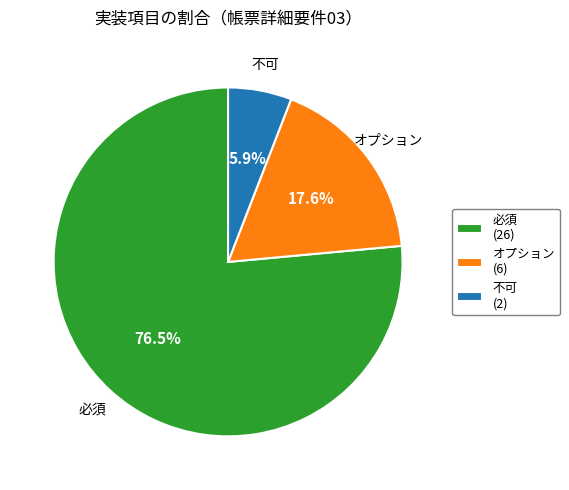

Which slice represents more than half of the pie?

必須